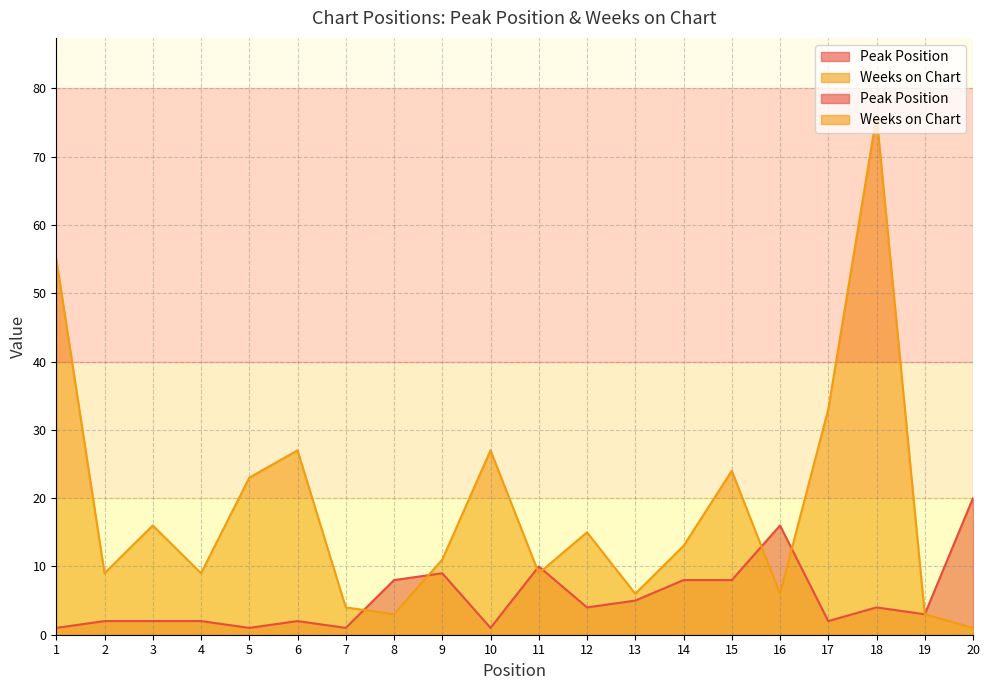

True or false: Weeks on Chart and Peak Position intersect in this chart.

True